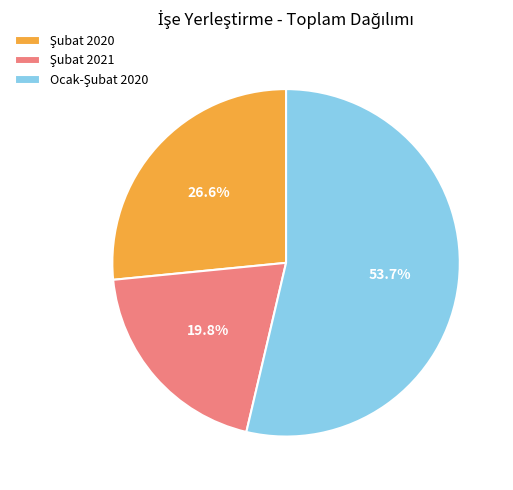

Is there any slice that represents more than half of the pie?

Yes